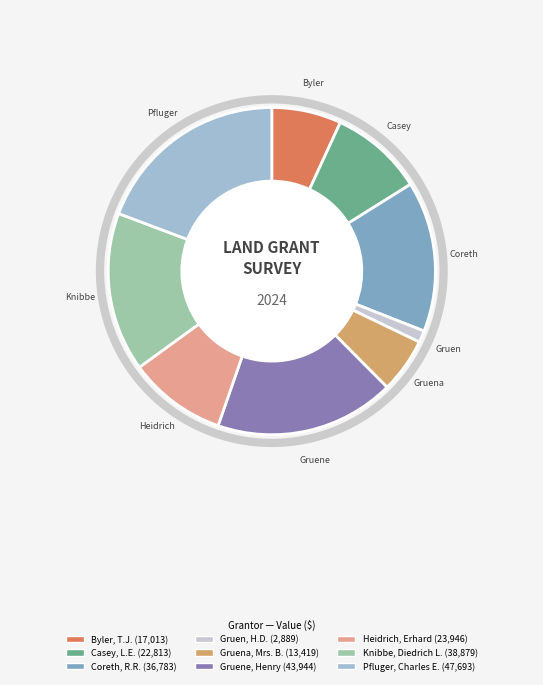

How many segments does this pie chart have?

9